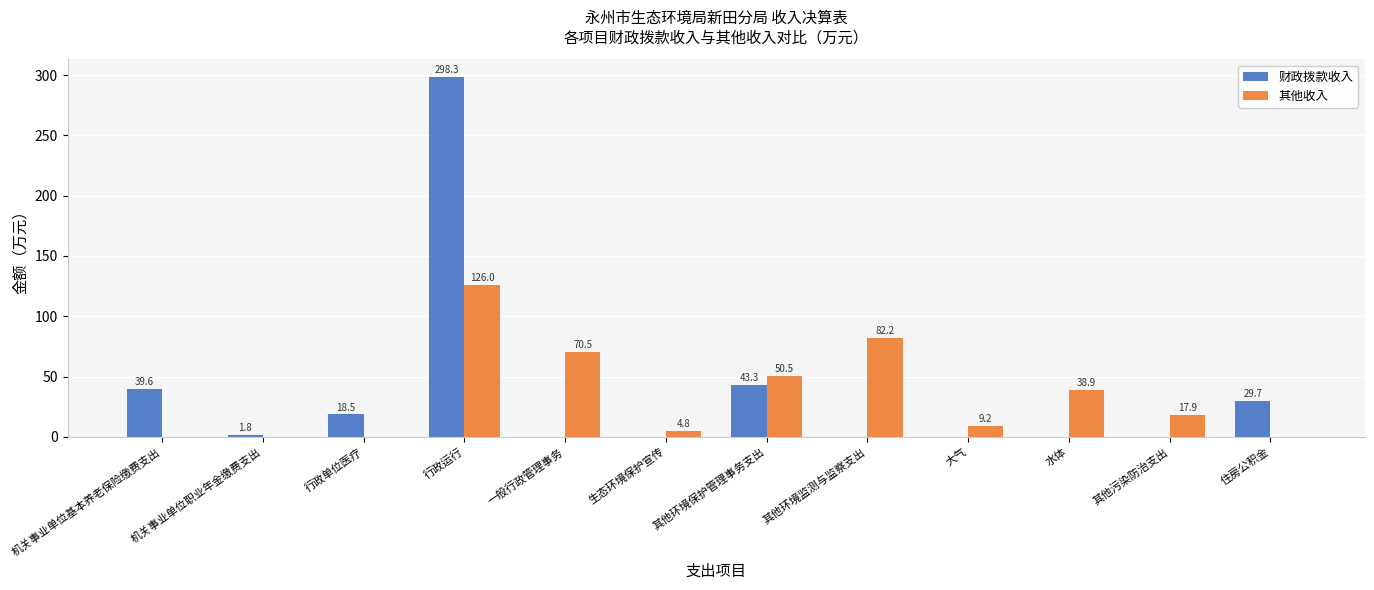

What is the approximate value of 财政拨款收入 at 其他环境保护管理事务支出?

43.3